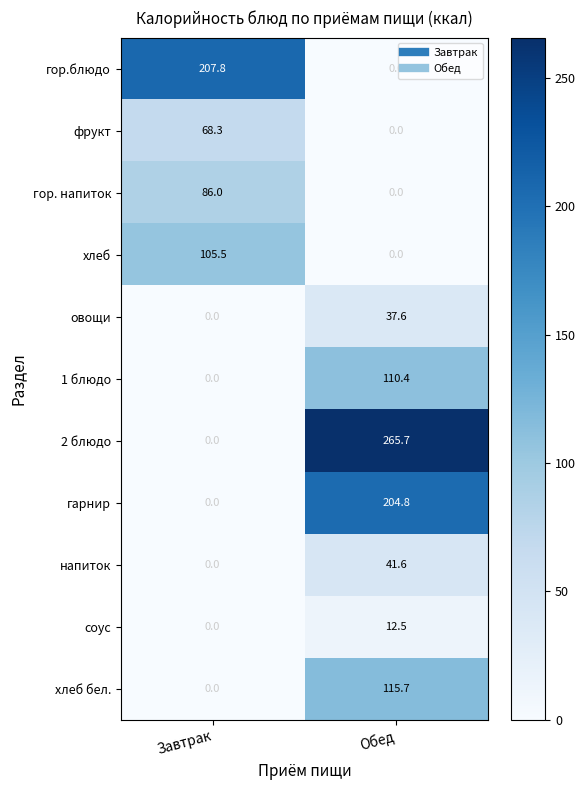

Rank the series by their maximum value, from highest to lowest.

2 блюдо, гор.блюдо, гарнир, хлеб бел., 1 блюдо, хлеб, гор. напиток, фрукт, напиток, овощи, соус